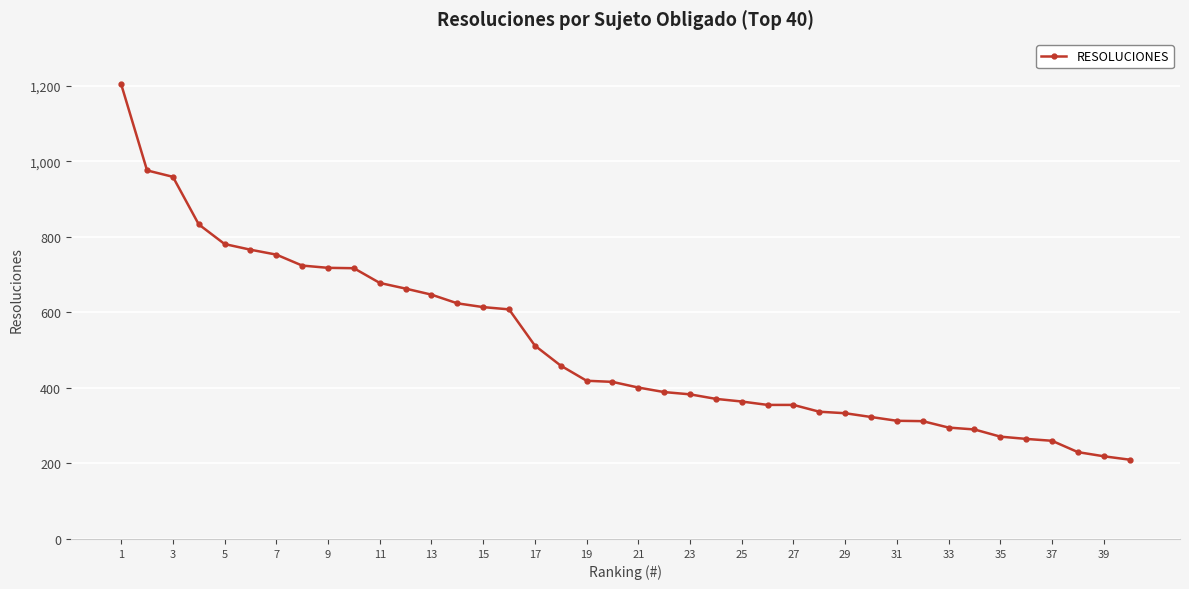

What is the difference between the second highest and minimum values?

766